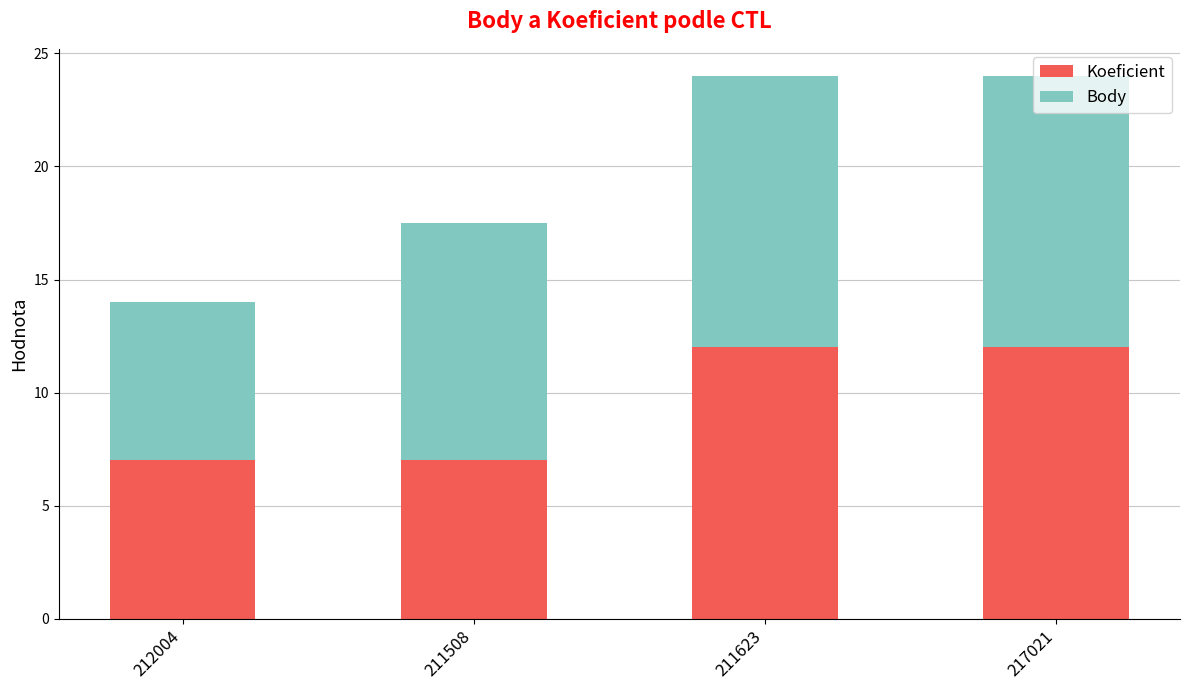

What is the maximum value for Koeficient?

12.0